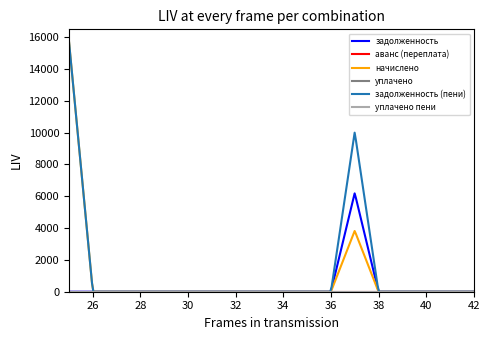

Reading left to right, extract all data points from this chart.

задолженность: Н/П=0.0	1=0.0	2=0.0	3=0.0	4=0.0	5=0.0	6=0.0	7=0.0	8=0.0	10=0.0	11=0.0	12=0.0	18=6203.6	19=0.0	21=0.0	22=0.0	23=0.0	24=0.0
аванс (переплата): Н/П=0.0	1=0.0	2=0.0	3=0.0	4=0.0	5=0.0	6=0.0	7=0.0	8=0.0	10=0.0	11=0.0	12=0.0	18=0.0	19=0.0	21=0.0	22=0.0	23=0.0	24=0.0
начислено: Н/П=15711.2	1=0.0	2=0.0	3=0.0	4=0.0	5=0.0	6=0.0	7=0.0	8=0.0	10=0.0	11=0.0	12=0.0	18=3829.7	19=0.0	21=0.0	22=0.0	23=0.0	24=0.0
уплачено: Н/П=0.0	1=0.0	2=0.0	3=0.0	4=0.0	5=0.0	6=0.0	7=0.0	8=0.0	10=0.0	11=0.0	12=0.0	18=0.0	19=0.0	21=0.0	22=0.0	23=0.0	24=0.0
задолженность (пени): Н/П=15711.2	1=0.0	2=0.0	3=0.0	4=0.0	5=0.0	6=0.0	7=0.0	8=0.0	10=0.0	11=0.0	12=0.0	18=10033.3	19=0.0	21=0.0	22=0.0	23=0.0	24=0.0
уплачено пени: Н/П=0.0	1=0.0	2=0.0	3=0.0	4=0.0	5=0.0	6=0.0	7=0.0	8=0.0	10=0.0	11=0.0	12=0.0	18=0.0	19=0.0	21=0.0	22=0.0	23=0.0	24=0.0